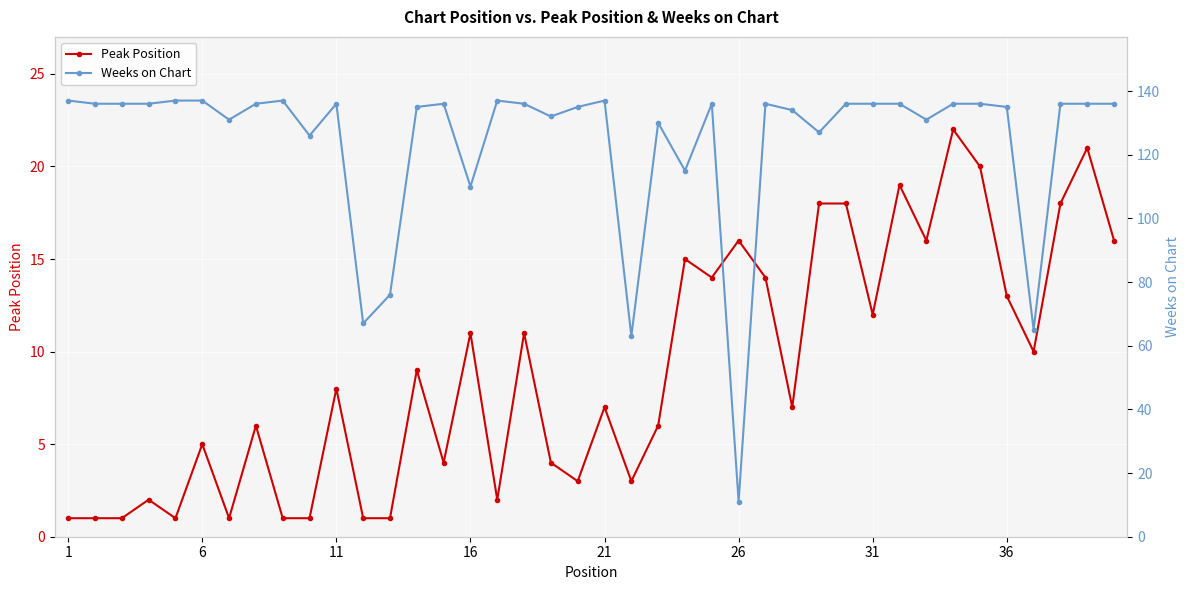

True or false: Peak Position has more than 0 interior local peaks.

True